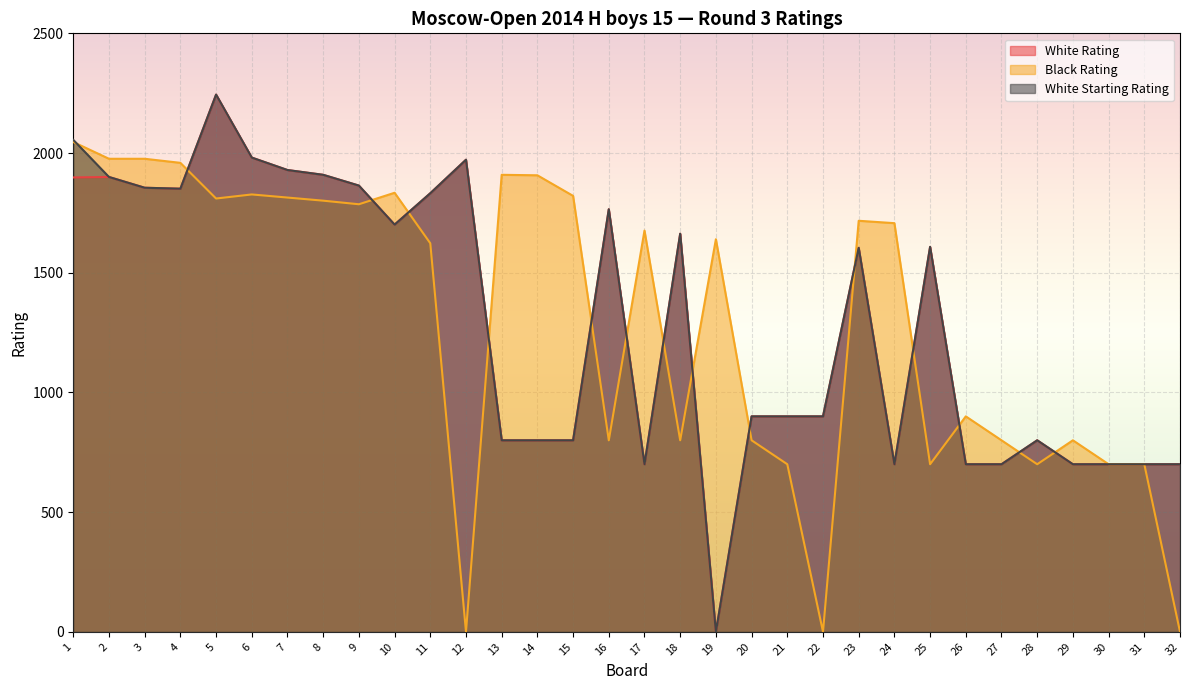

What is the value of the White Starting Rating point at the 23rd from the left?

1604